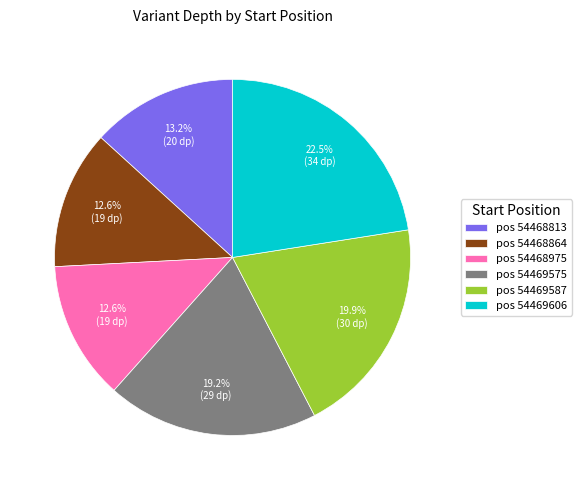

Approximately how many times larger is the value at pos 54469606 compared to pos 54469587?

1.1